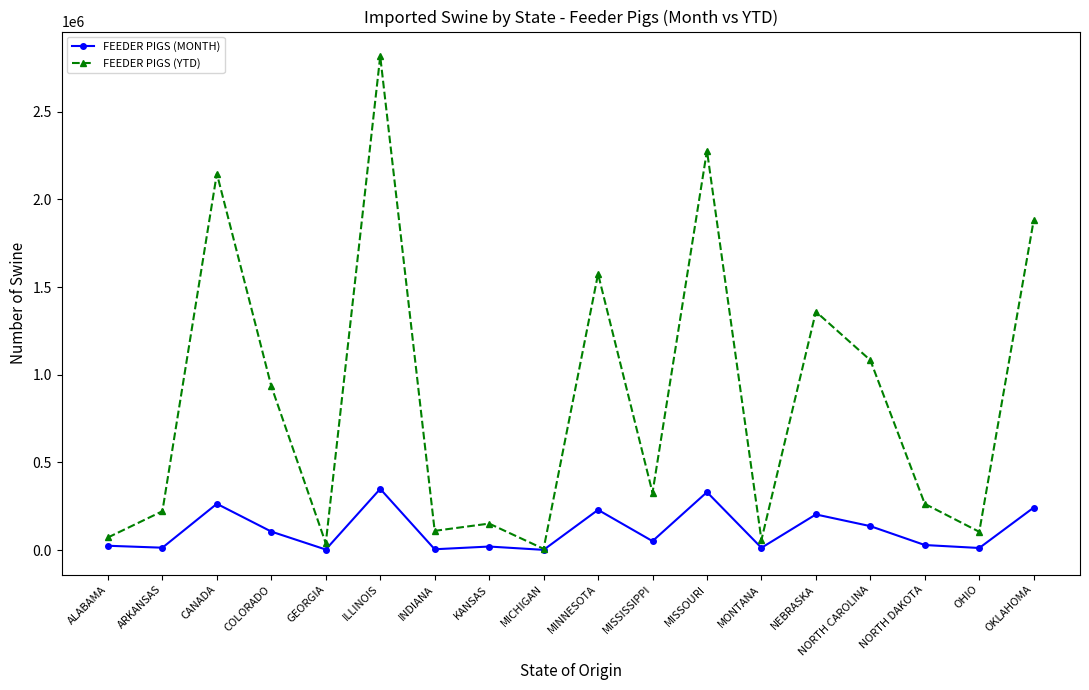

Which label corresponds to the largest value in the chart?

ILLINOIS